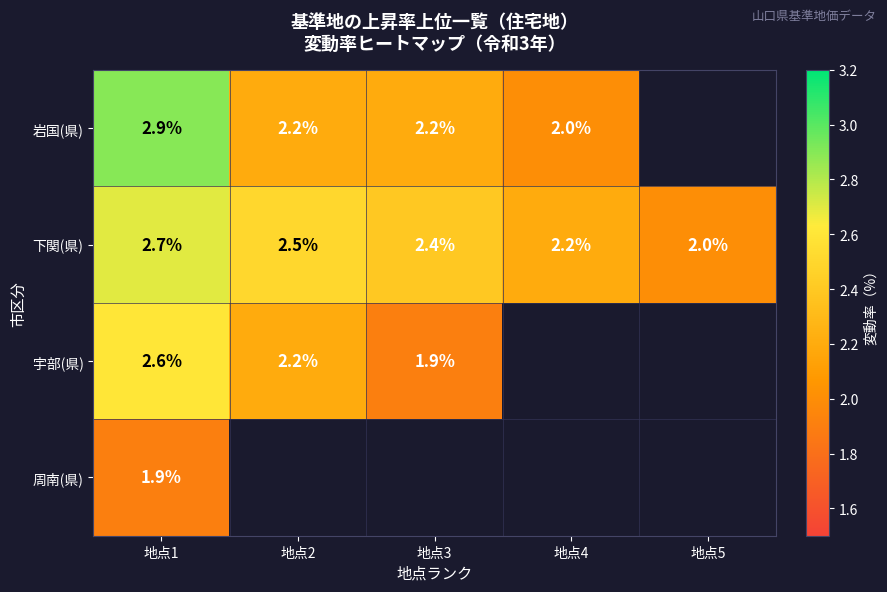

At 地点1, list the series in order from smallest to largest.

周南(県), 宇部(県), 下関(県), 岩国(県)